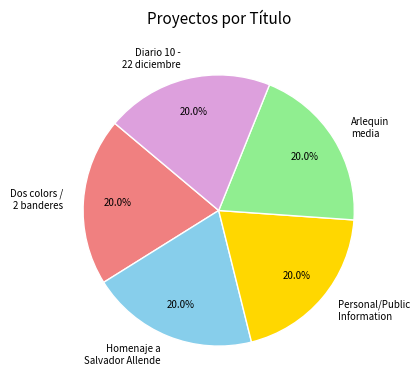

To the nearest percent, what percentage of the pie is Diario 10 - 22 diciembre?

20%